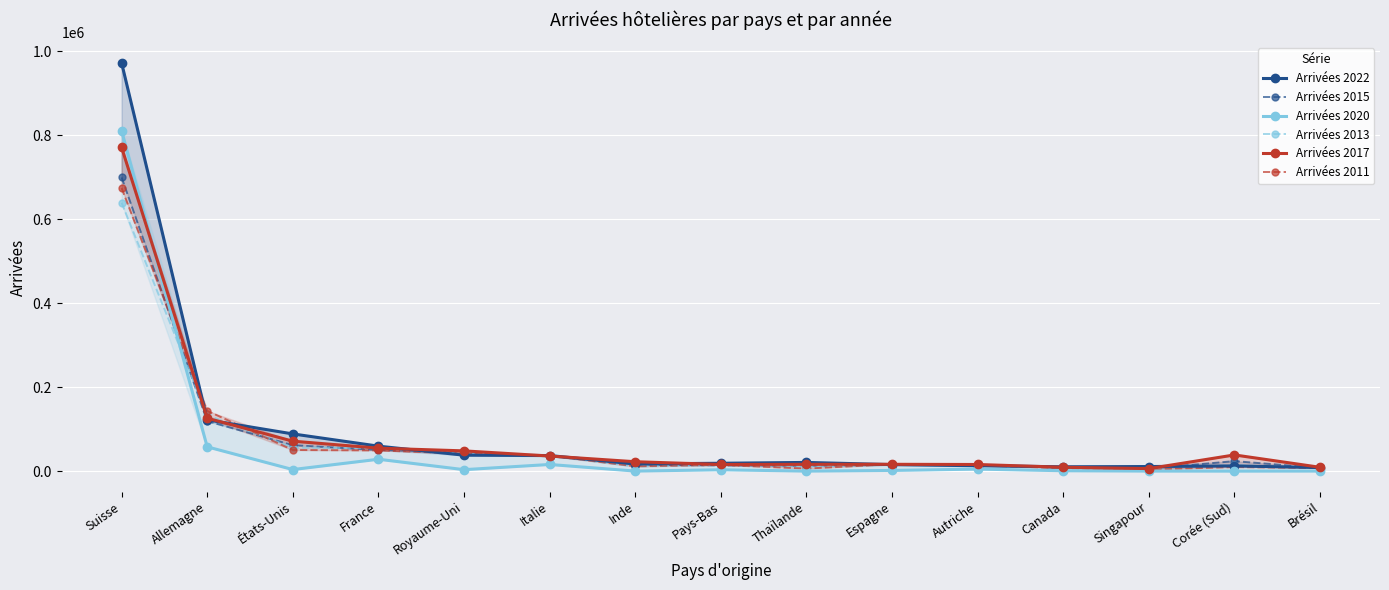

How many lines are shown in the chart?

6